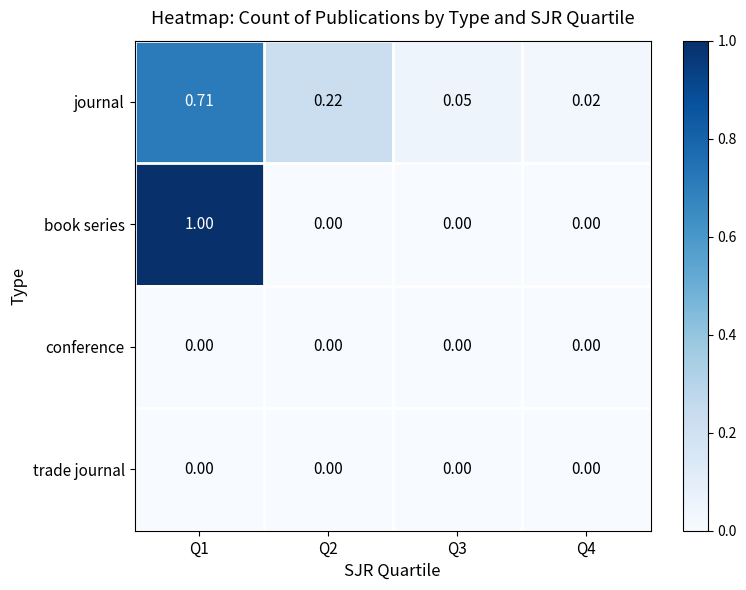

Which series changed the most between Q1 and Q2?

book series